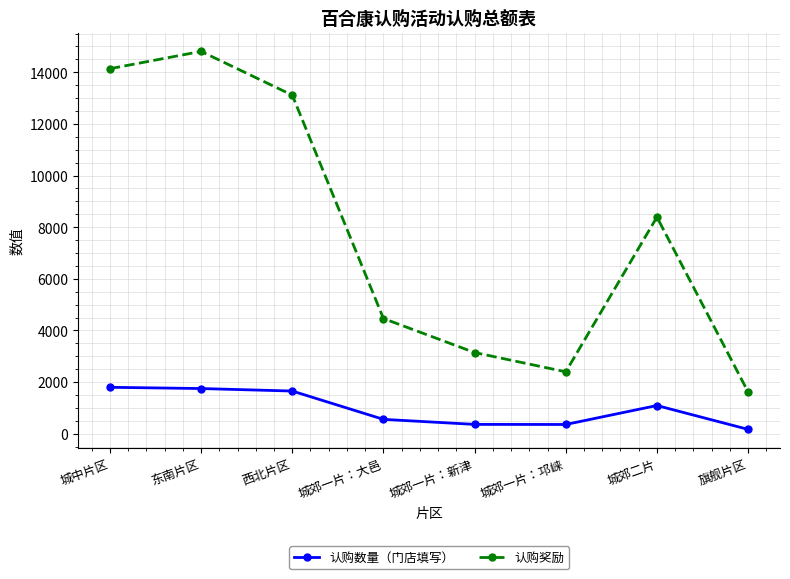

What is the label of the 5th point from the right?

城郊一片：大邑